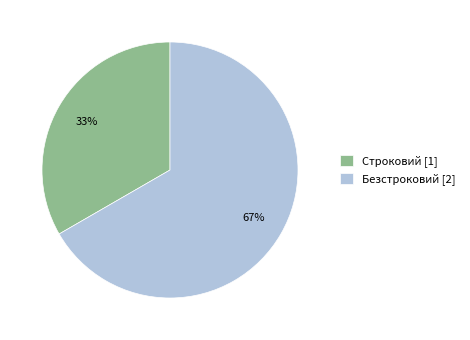

What is the largest slice in the pie chart?

Безстроковий